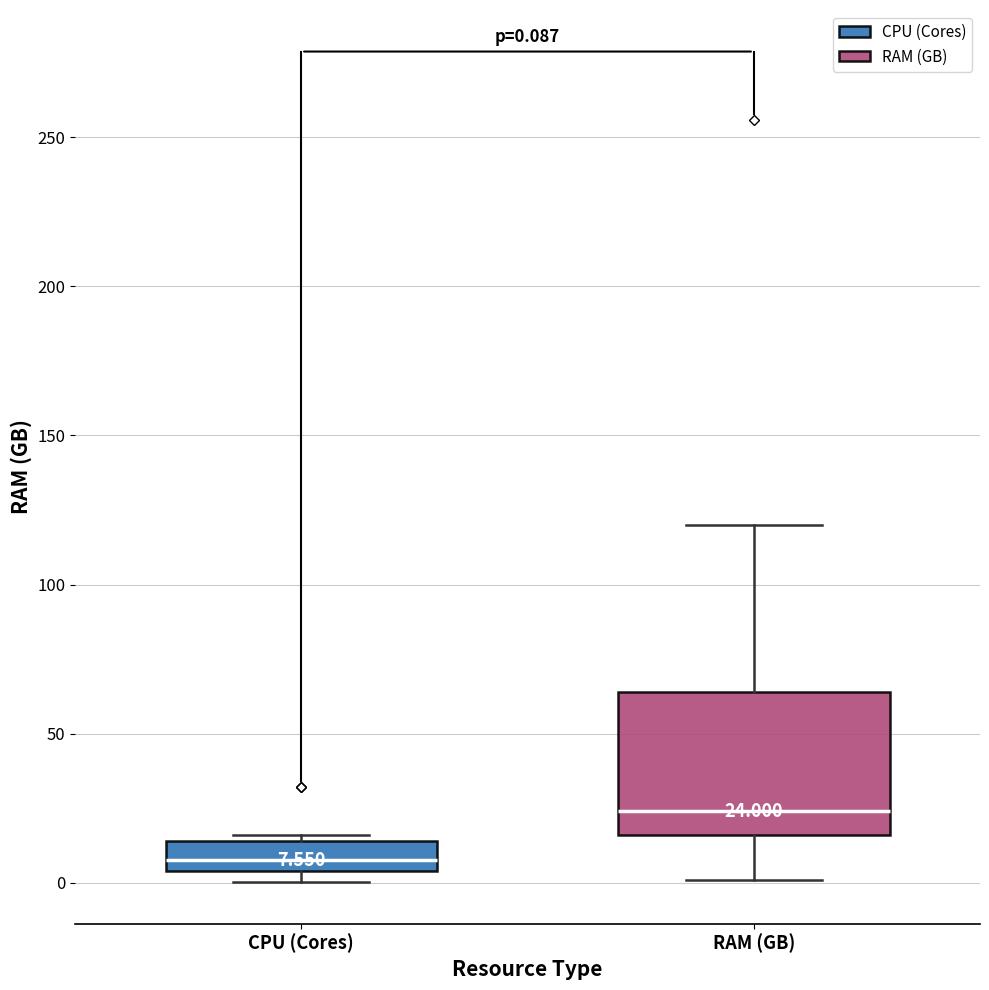

Which box's median line is the highest?

RAM (GB)